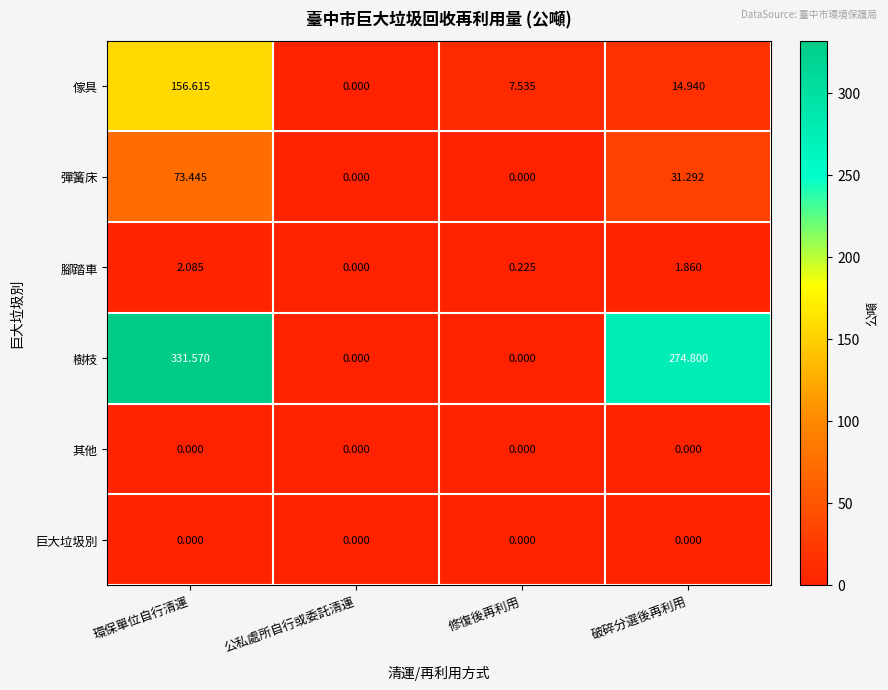

Which series changed the most between 公私處所自行或委託清運 and 破碎分選後再利用?

樹枝